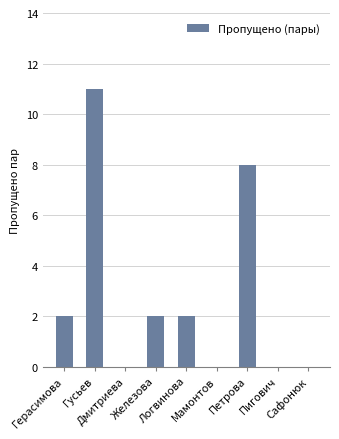

What is the maximum value shown in the chart?

11